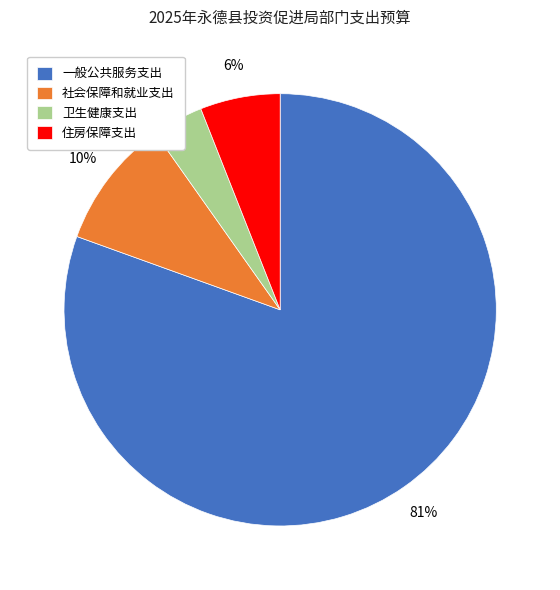

To the nearest percent, what percentage of the pie is 住房保障支出?

6%